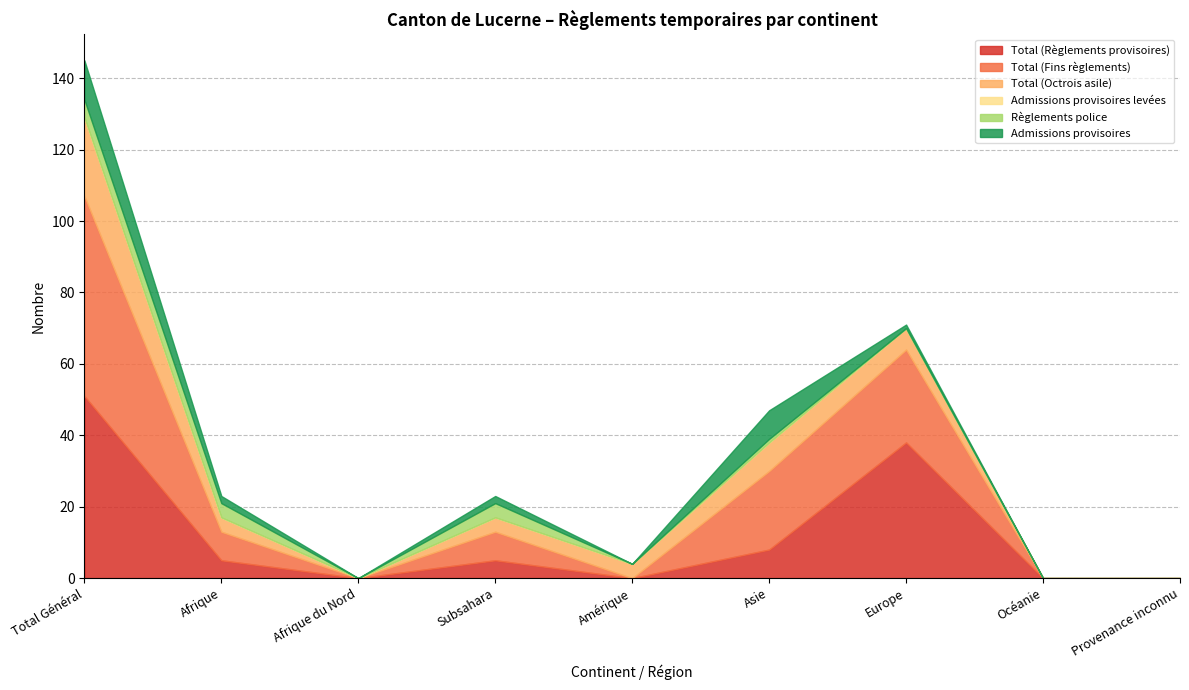

What is the maximum value for Total (Règlements provisoires)?

51